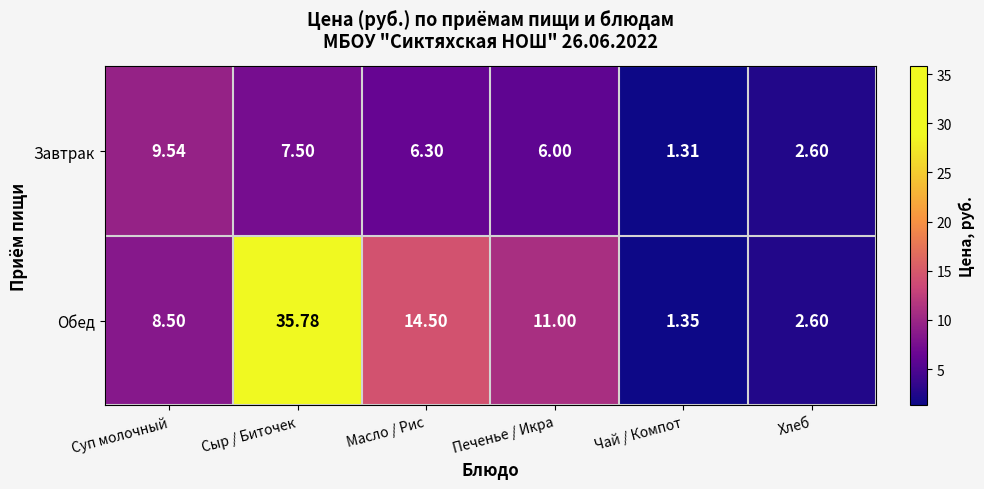

Which series changed the most between Сыр / Биточек and Печенье / Икра?

Обед